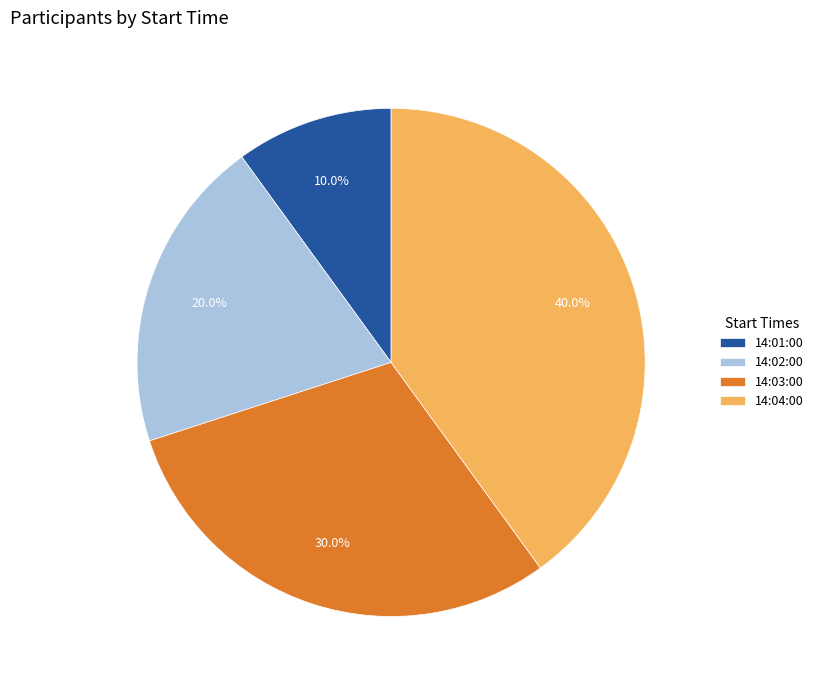

To the nearest percent, what is the difference between the largest and smallest slice percentages?

30%